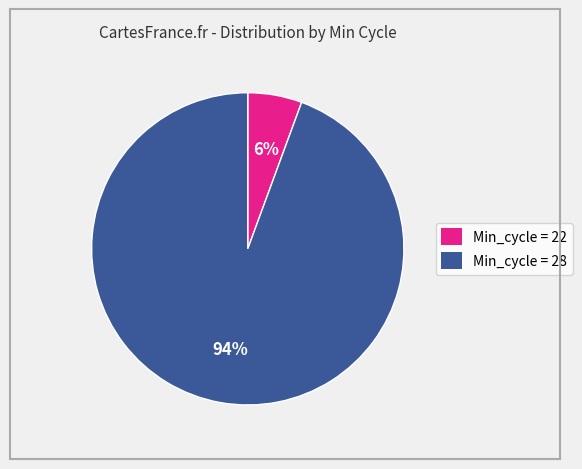

Does any single category account for the majority?

Yes